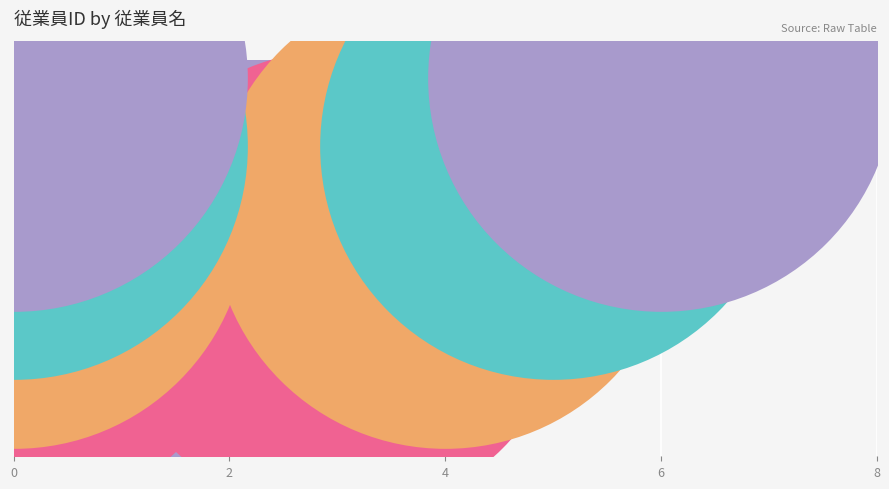

What is the change in value from 0 to 4?

+2